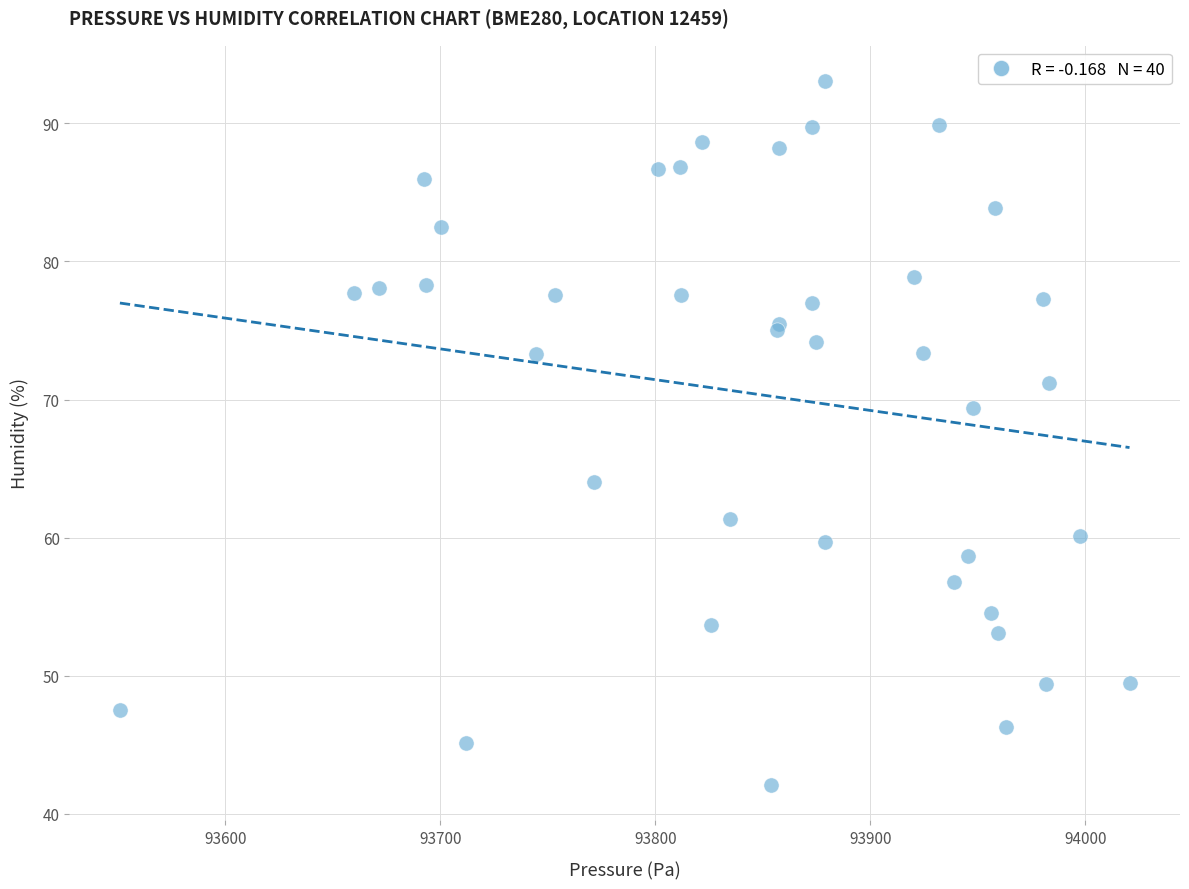

What Y value in the scatter plot is closest to 67?

69.4